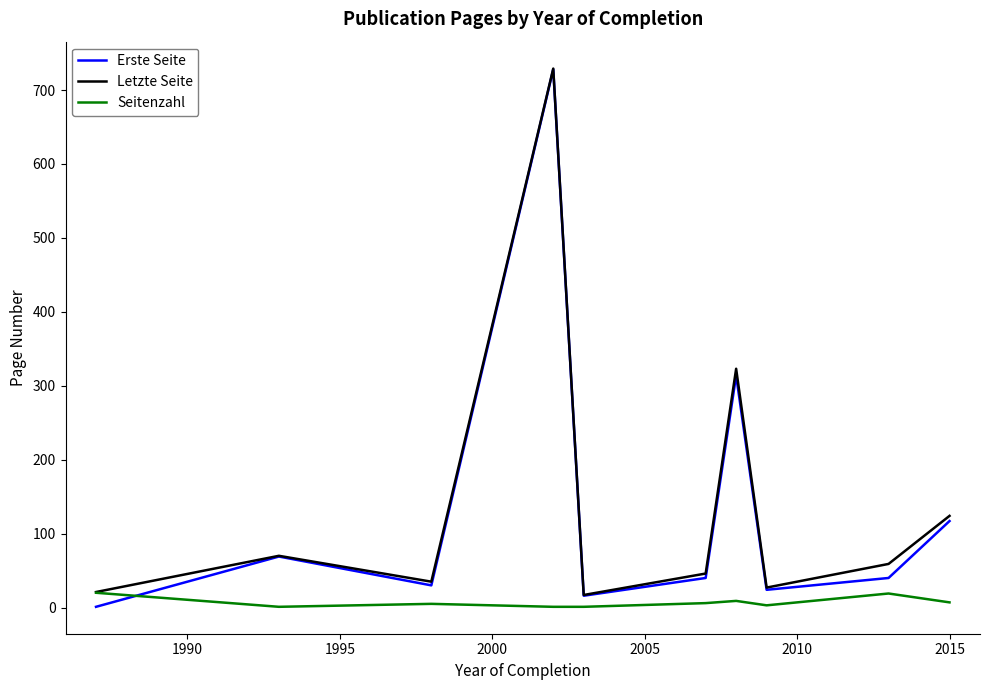

Which series has the widest spread of values?

Erste Seite